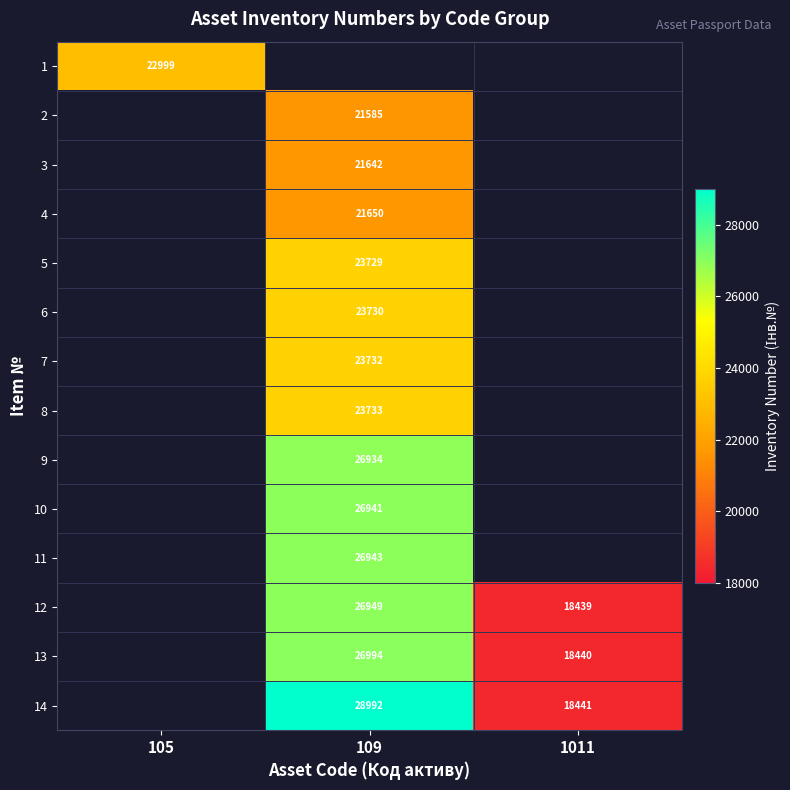

At how many categories does at least one series exceed 28838?

1